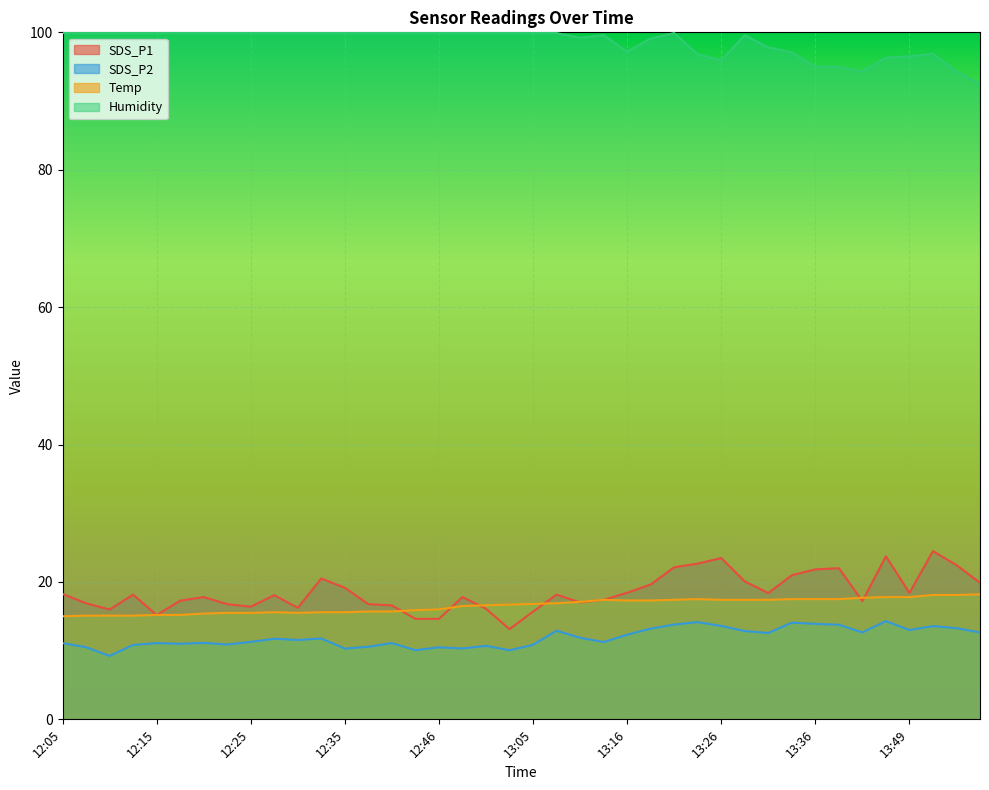

True or false: Temp has a value of 15.5 at 12:30.

True